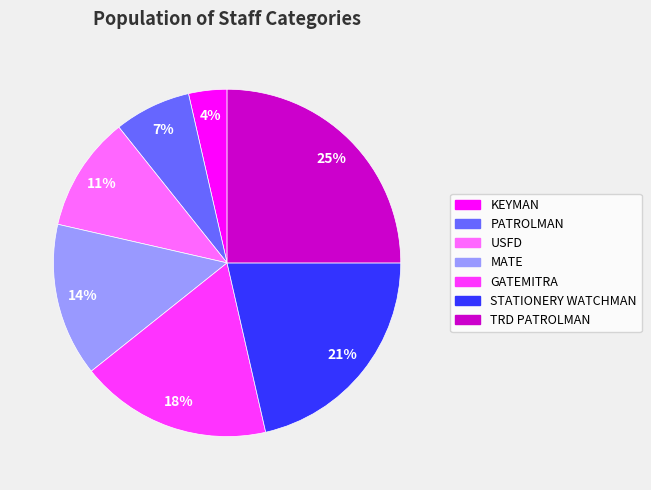

Is GATEMITRA the majority of the pie?

No